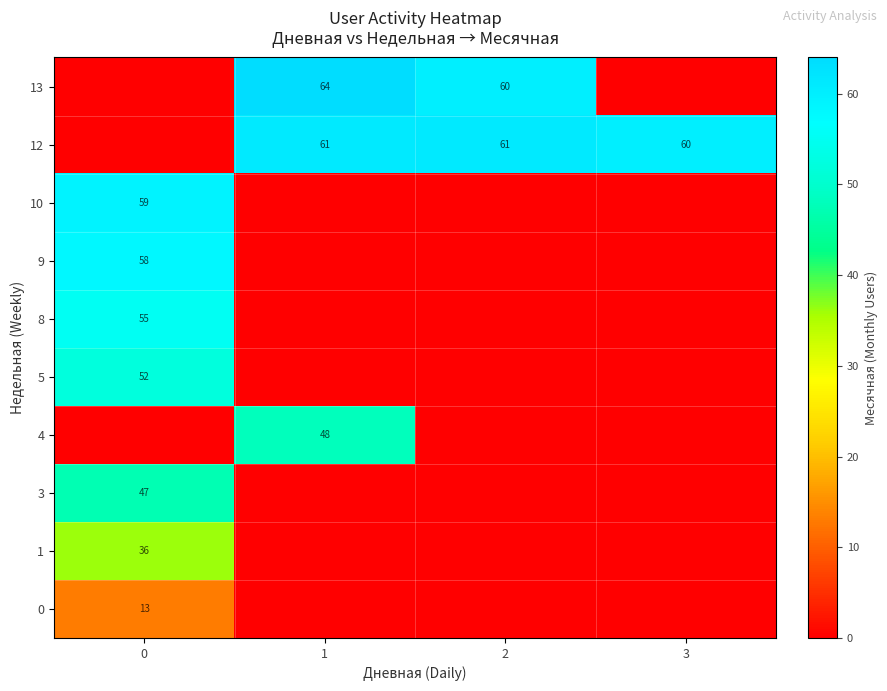

The 0 series shows 13 at 0. True or false?

True